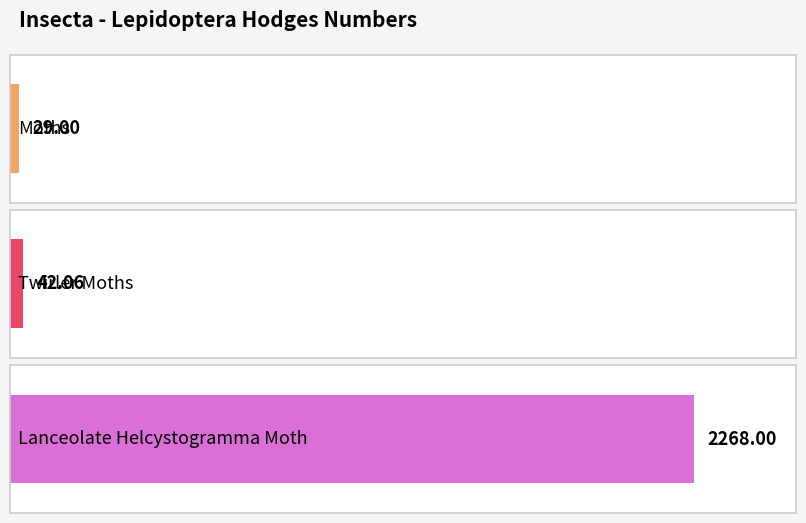

Reading right to left, list all the values displayed in this chart.

Lanceolate Helcystogramma Moth=2268.0	Twirler Moths=42.1	Moths=29.0